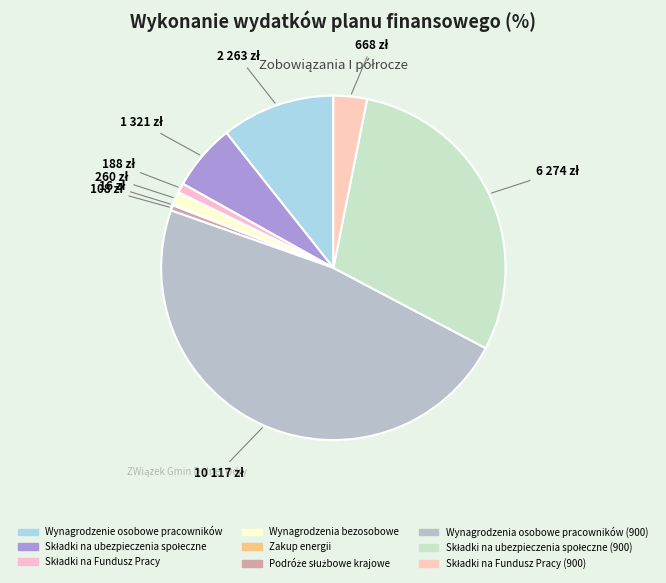

Which category has the biggest portion of the pie?

Wynagrodzenia osobowe
pracowników (900)